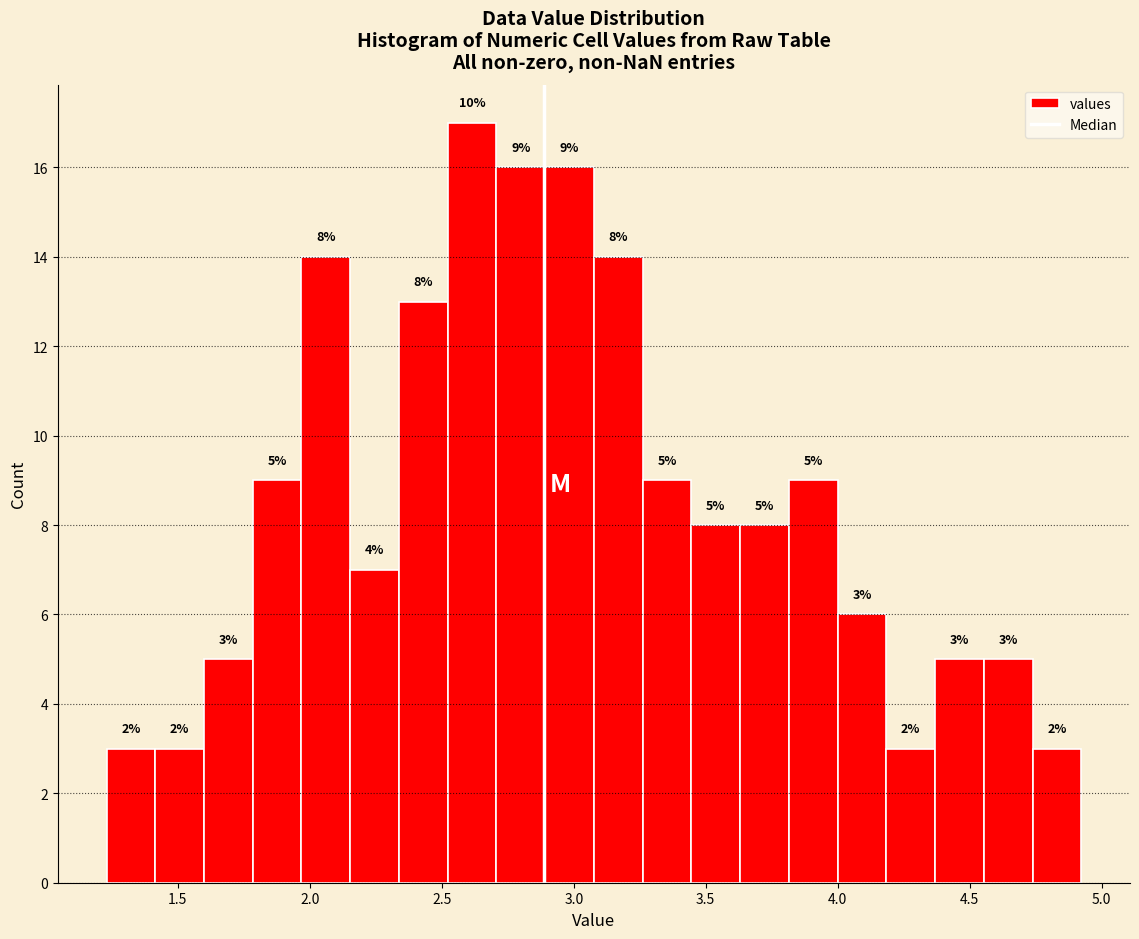

Read against the x-axis, roughly where is the centre of the tallest bar?

2.60